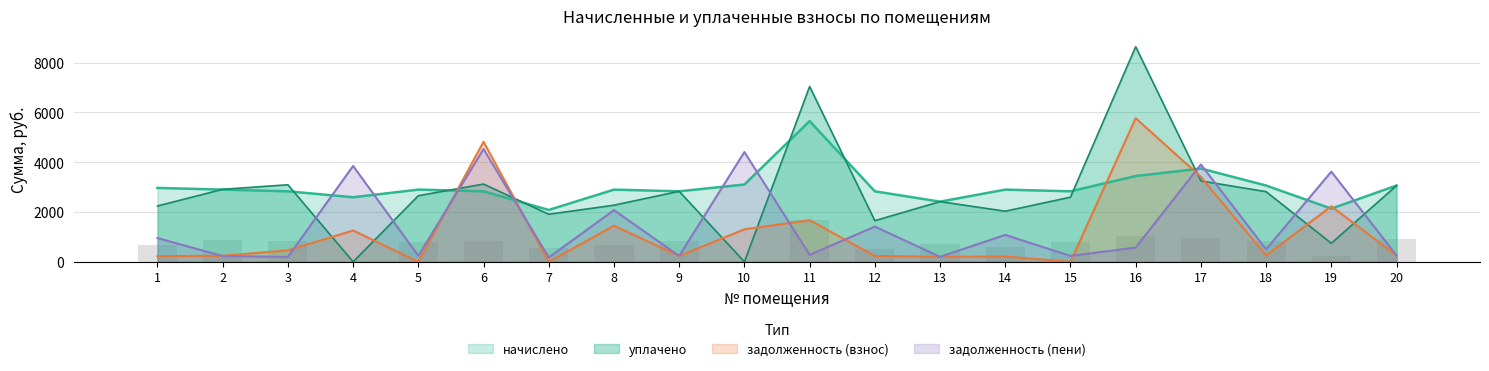

Reading left to right, list all the values displayed in this chart.

начислено: 2966.5	2898.5	2830.4	2592.4	2898.5	2830.4	2082.0	2898.5	2830.4	3102.6	5648.6	2830.4	2415.5	2898.5	2830.4	3442.8	3745.6	3061.8	2134.7	3061.8
уплачено: 2241.2	2910.7	3092.8	0.0	2653.8	3121.2	1908.5	2273.1	2830.9	0.0	7037.6	1652.3	2415.9	2031.5	2594.7	8635.2	3246.8	2816.2	743.6	3061.8
задолженность_взнос: 228.6	241.5	459.8	1256.7	0.0	4819.0	0.0	1449.2	235.9	1304.5	1670.2	235.9	201.3	213.2	0.1	5766.2	3407.4	255.2	2229.6	255.2
задолженность_пени: 953.9	229.4	197.4	3849.0	241.1	4528.2	173.5	2074.6	235.4	4407.1	281.2	1414.0	200.9	1080.2	235.9	573.8	3906.2	500.8	3620.7	255.2